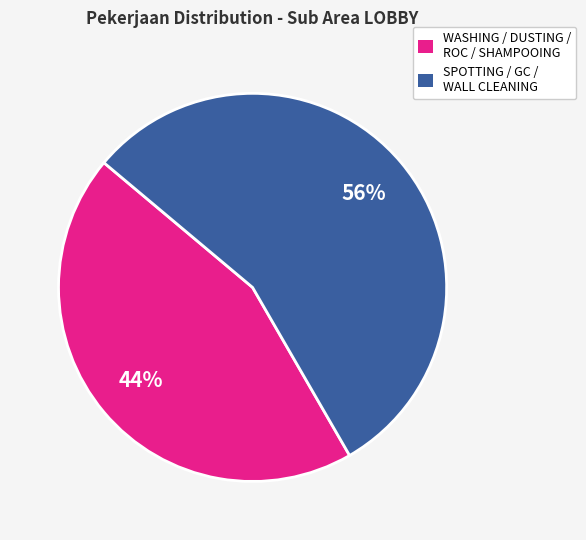

How many segments does this pie chart have?

2